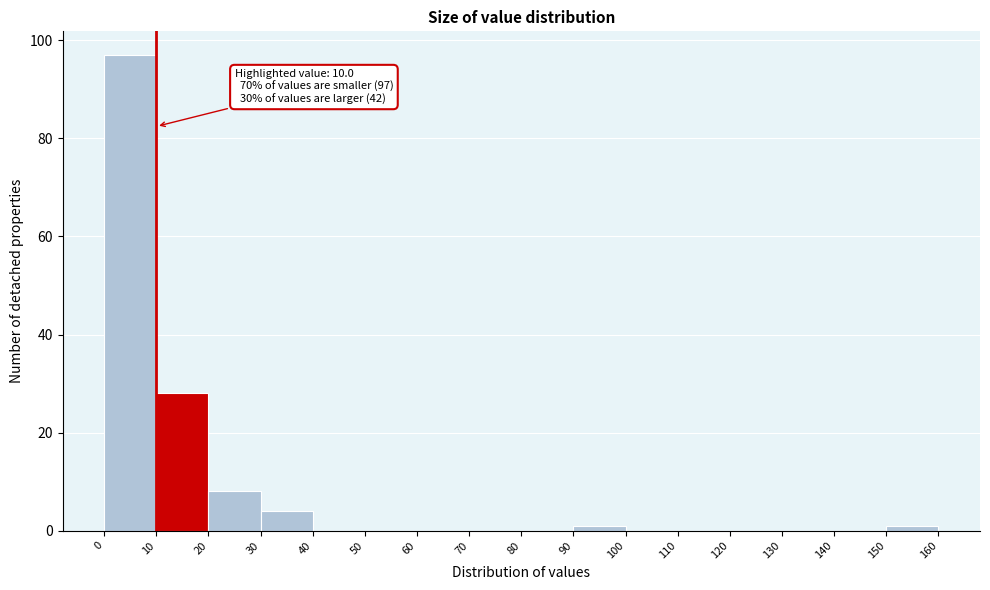

Which range on the x-axis has the tallest bar?

0 to 10